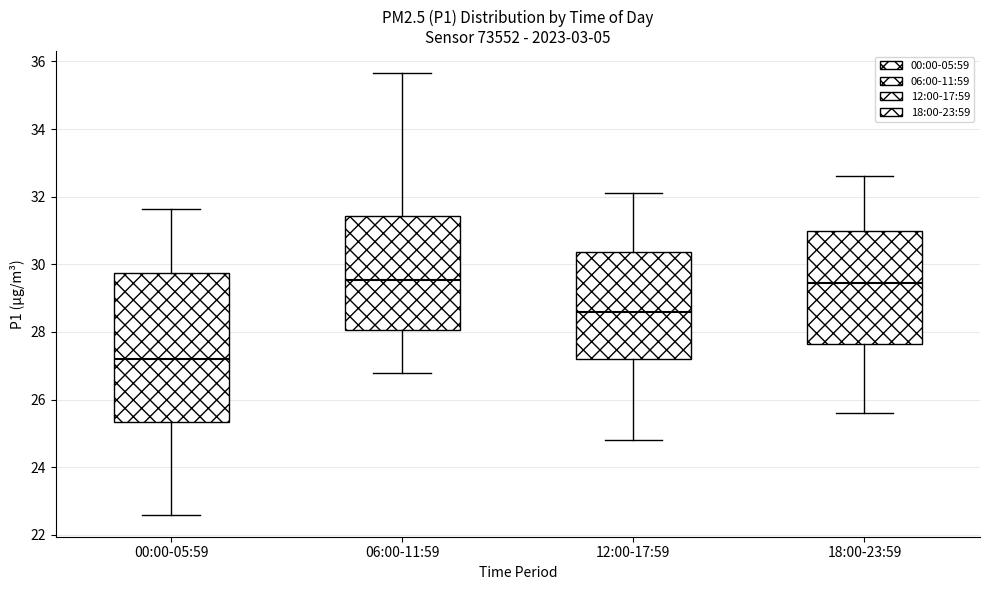

Which box has the lowest median line?

00:00-05:59